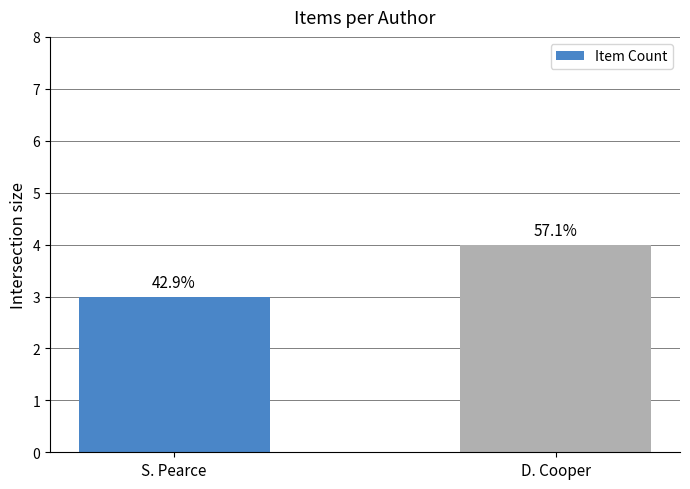

How many bars are there in total?

2